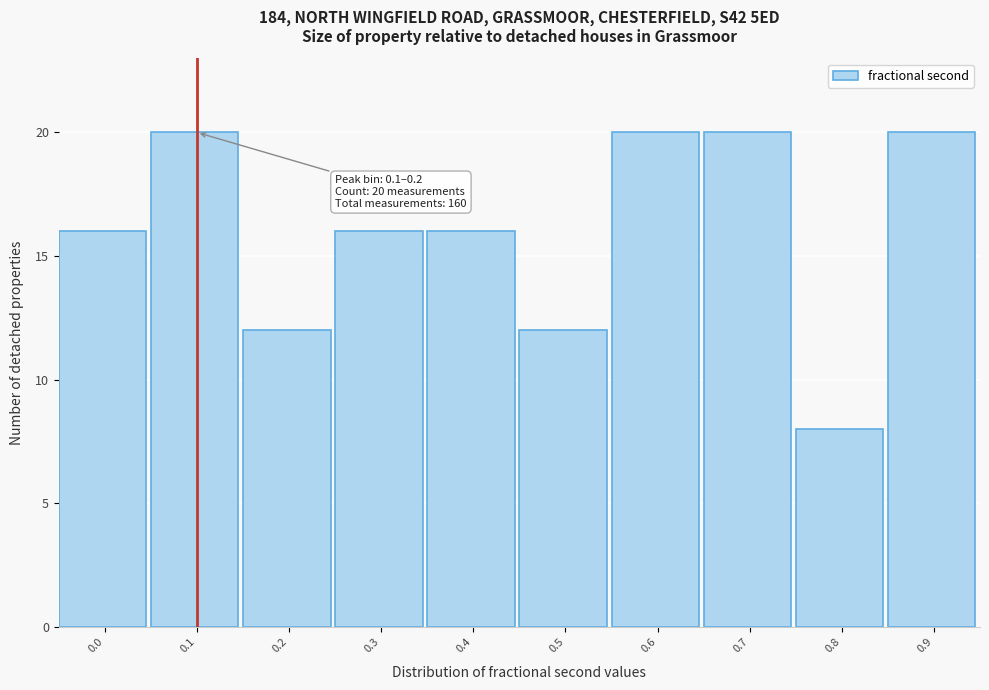

Reading right to left, extract all data points from this chart.

0.9=20	0.8=8	0.7=20	0.6=20	0.5=12	0.4=16	0.3=16	0.2=12	0.1=20	0.0=16